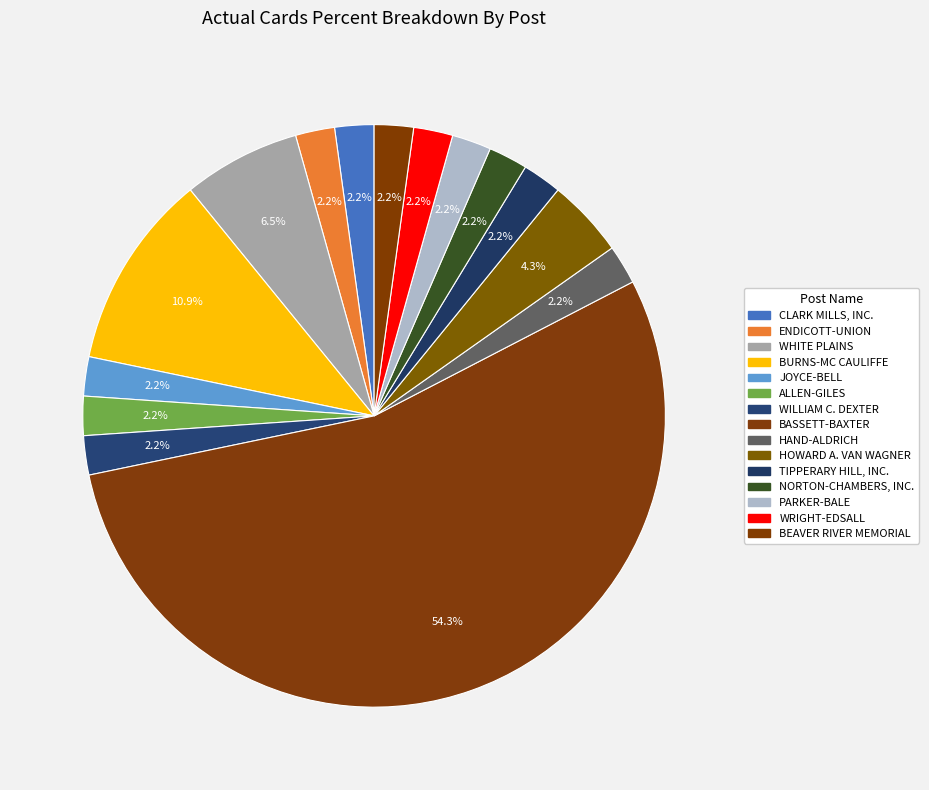

How many slices are in this pie chart?

15